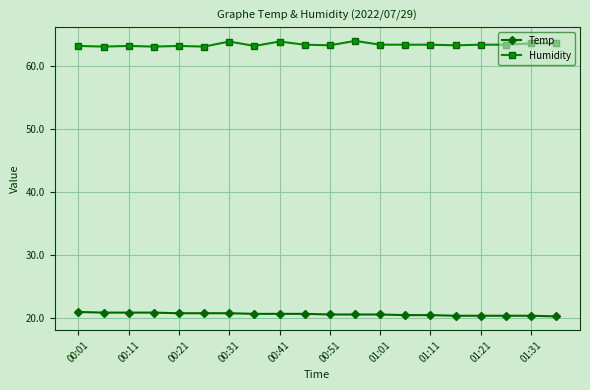

How many Temp values are between 20 and 21?

20